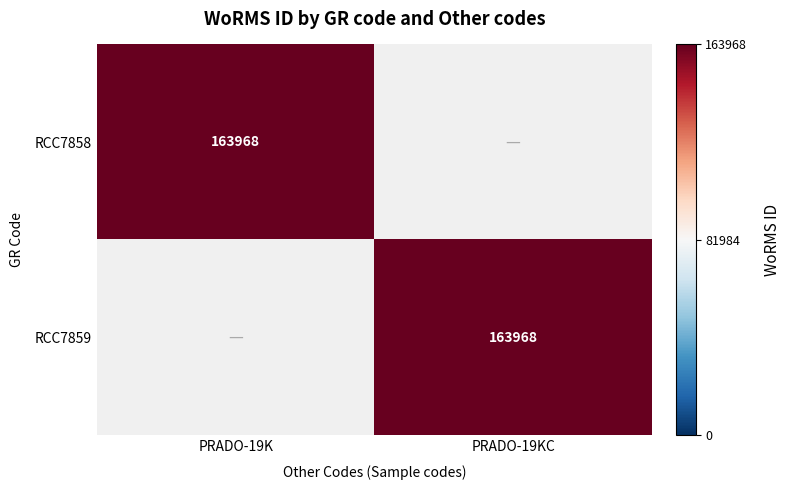

Is it true that RCC7859 equals 163968 at PRADO-19KC?

True